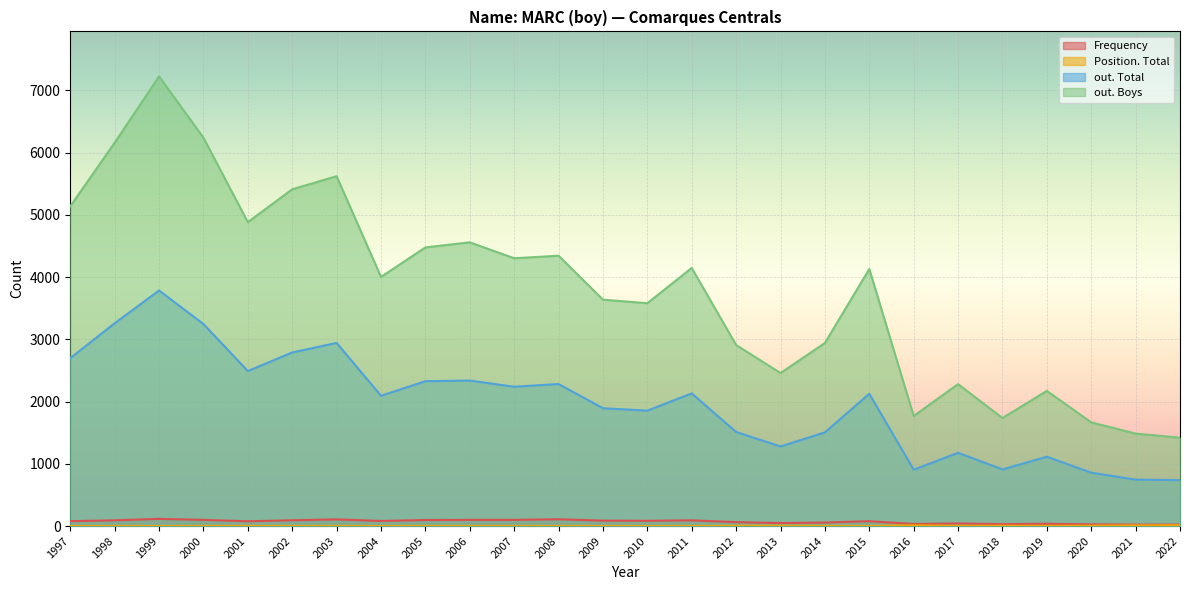

Is the value of out. Total at 2009 greater than the value of Position. Total at 2003?

Yes